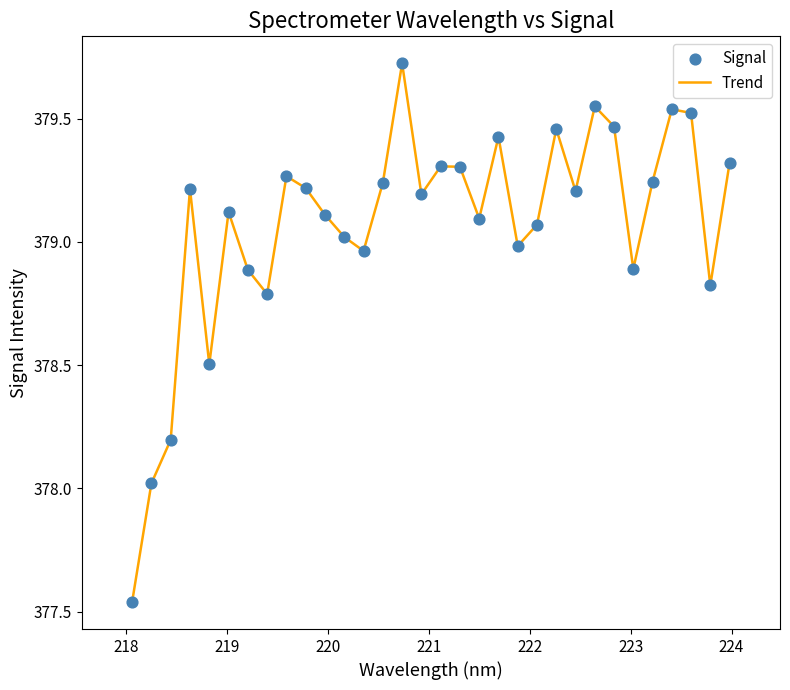

What is the difference between the maximum and minimum values?

2.2